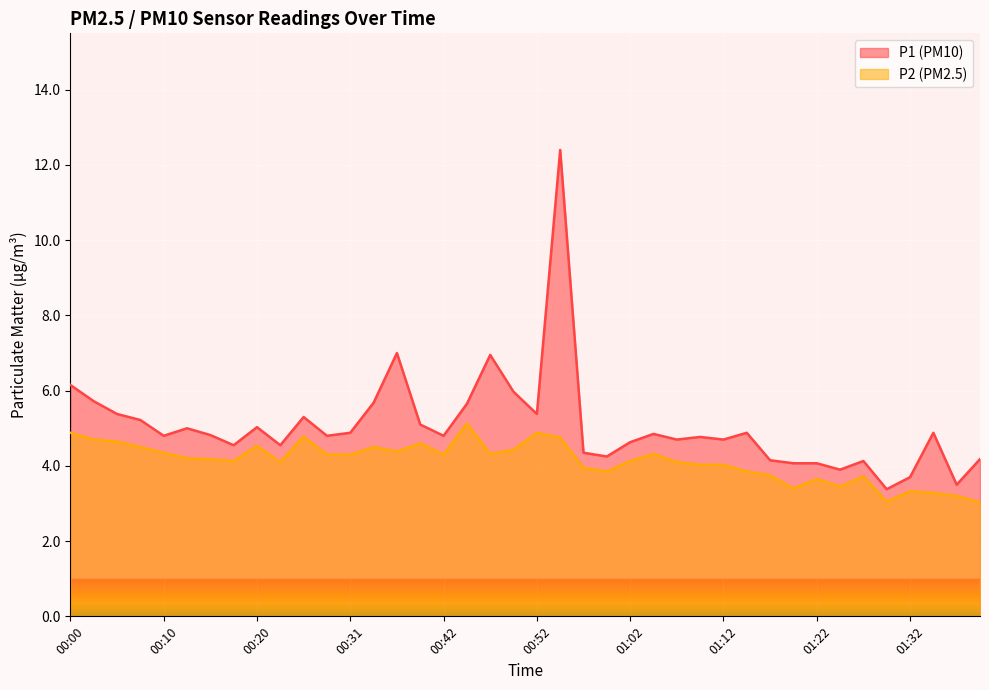

In P1, how many points are higher than both neighbors (excluding endpoints)?

11